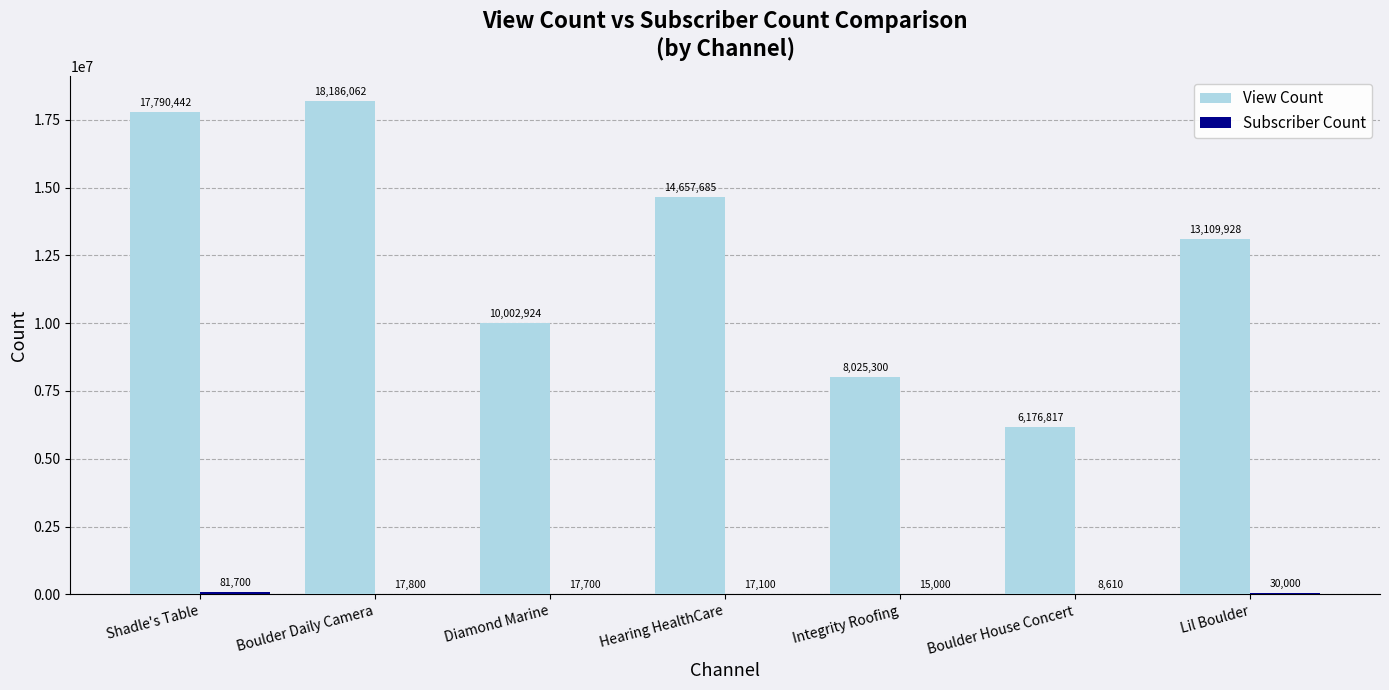

Which series has the largest total across all categories?

View Count